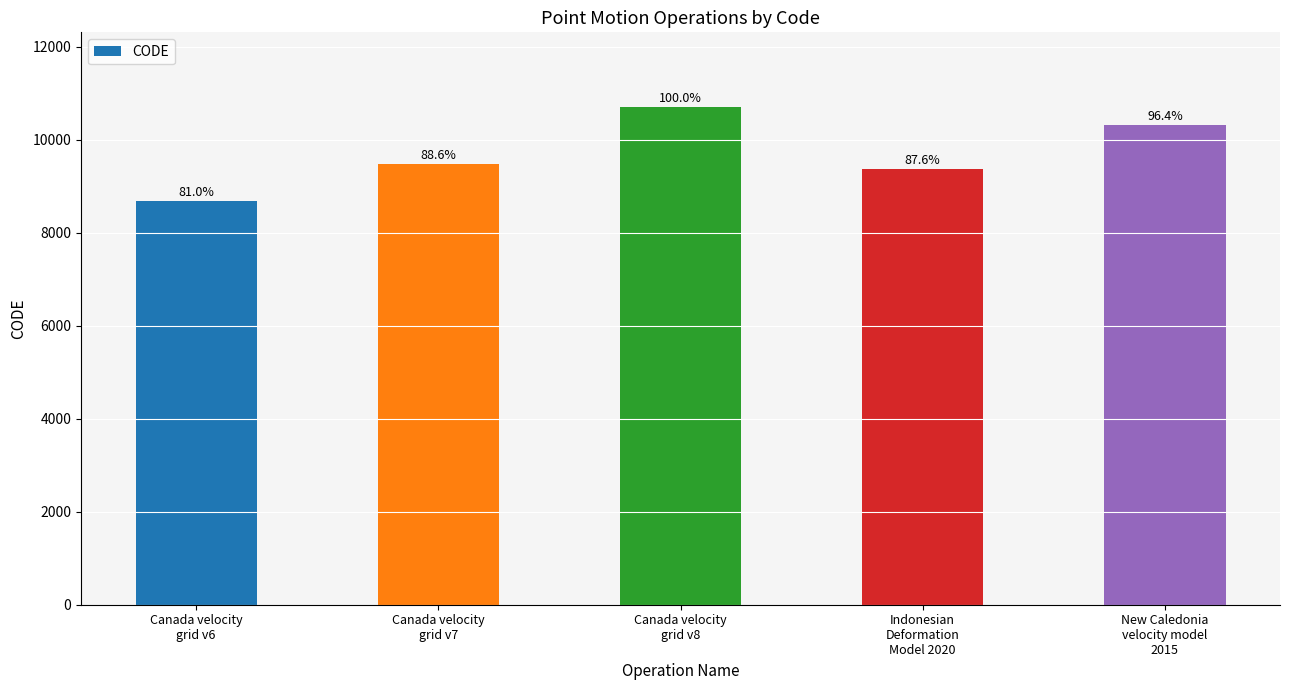

Which has a higher value, New Caledonia
velocity model
2015 or Canada velocity
grid v8?

Canada velocity
grid v8